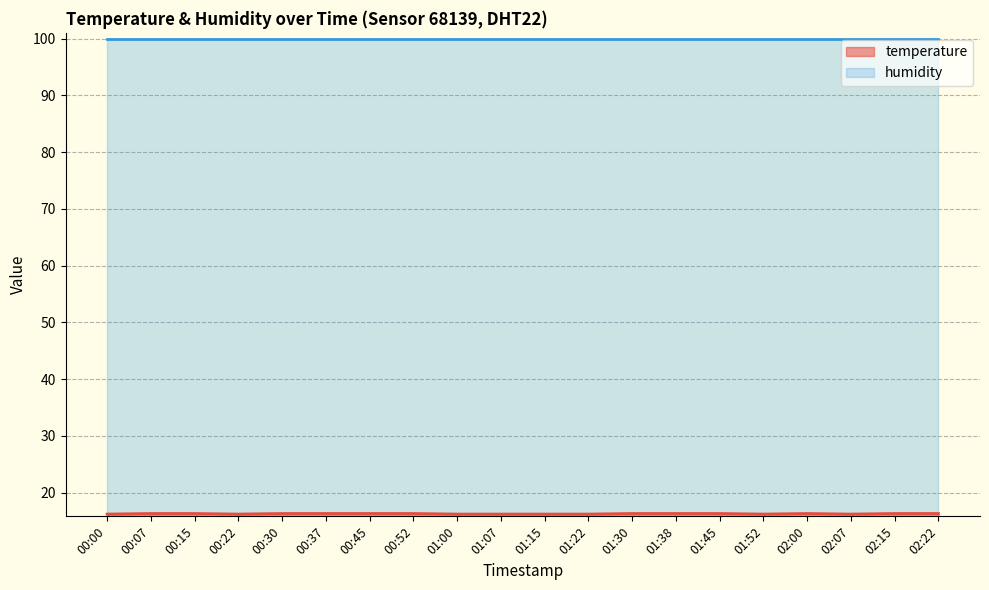

List the labels in order of value, largest first.

00:07, 00:15, 00:30, 00:37, 00:45, 00:52, 01:30, 01:38, 01:45, 02:00, 02:15, 02:22, 00:00, 00:22, 01:00, 01:07, 01:15, 01:22, 01:52, 02:07